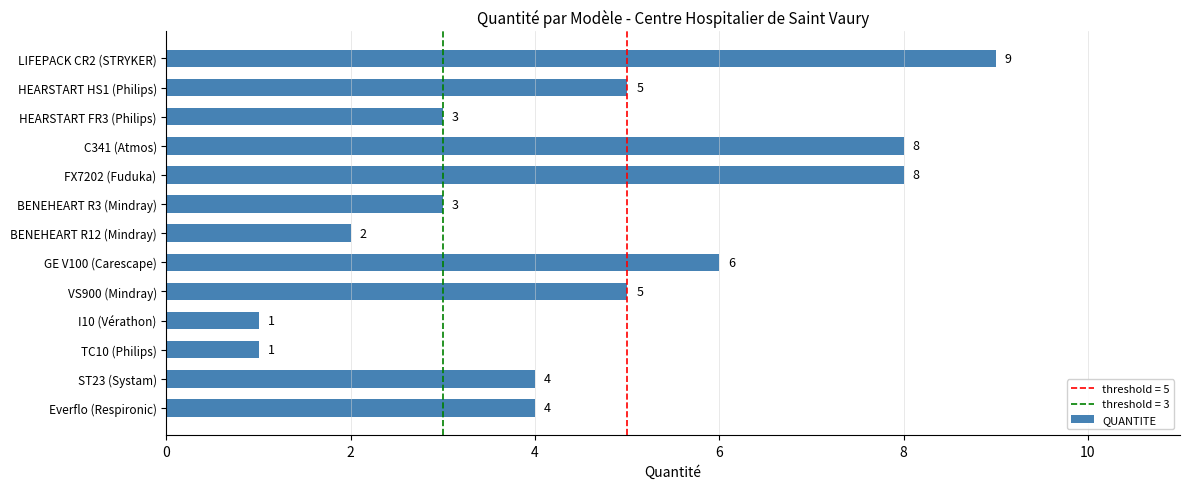

What is the approximate value at FX7202 (Fuduka)?

8